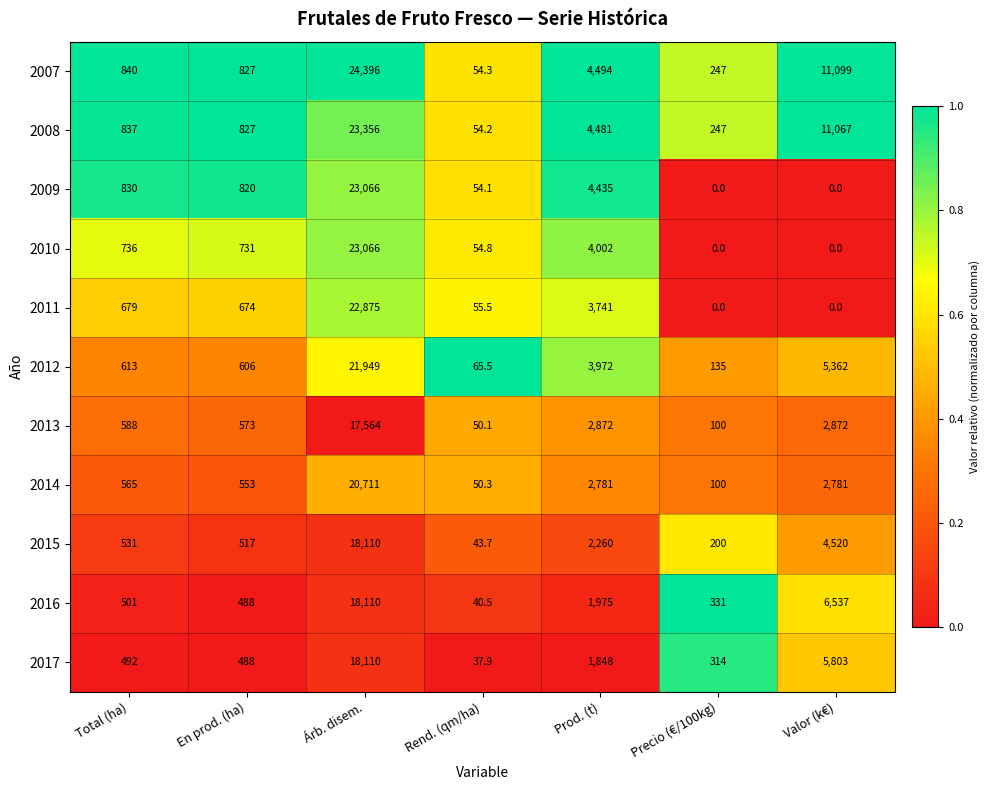

The 2007 series shows 1180.6 at Total (ha). True or false?

False